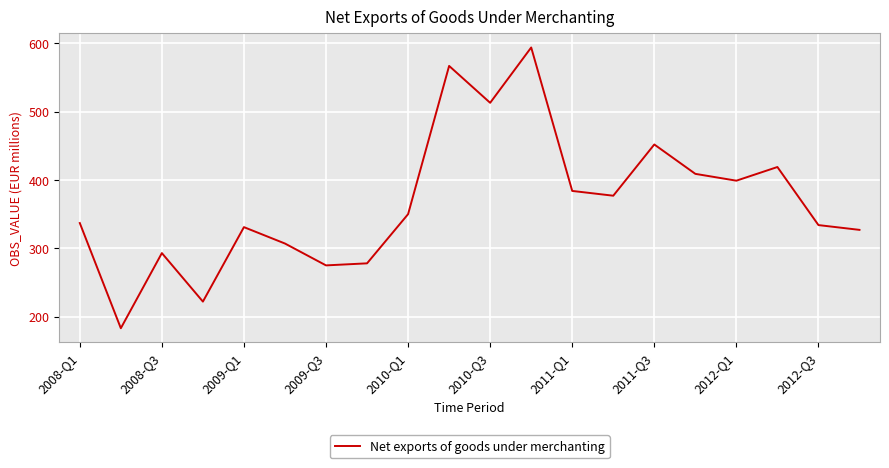

What is the difference between the maximum and minimum values?

411